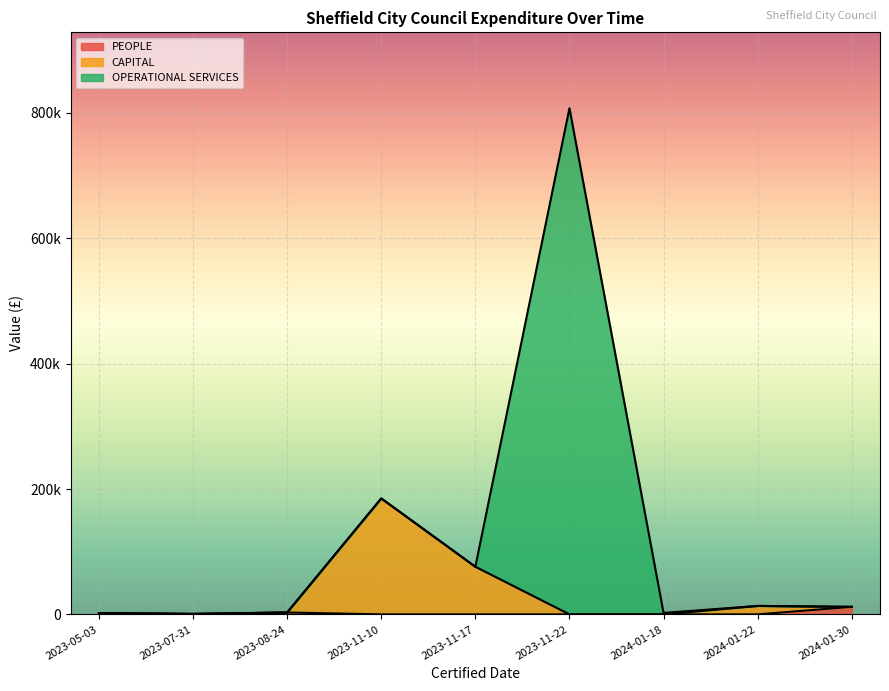

What is the value of the 9th point from the left?

13478.4